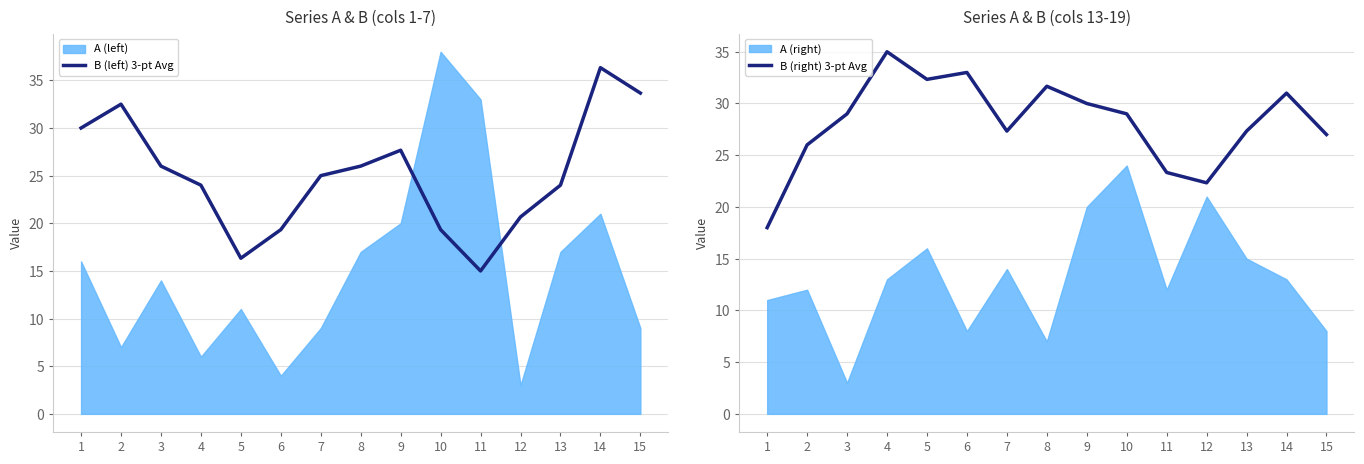

How many lines are shown in the chart?

2